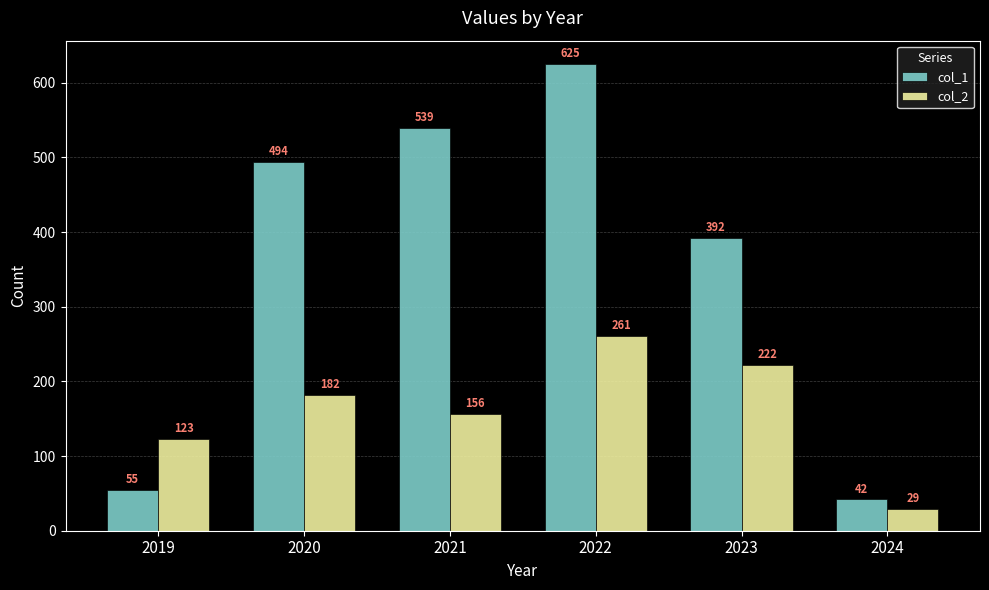

Reading left to right, extract all data points from this chart.

col_1: 2019=55	2020=494	2021=539	2022=625	2023=392	2024=42
col_2: 2019=123	2020=182	2021=156	2022=261	2023=222	2024=29